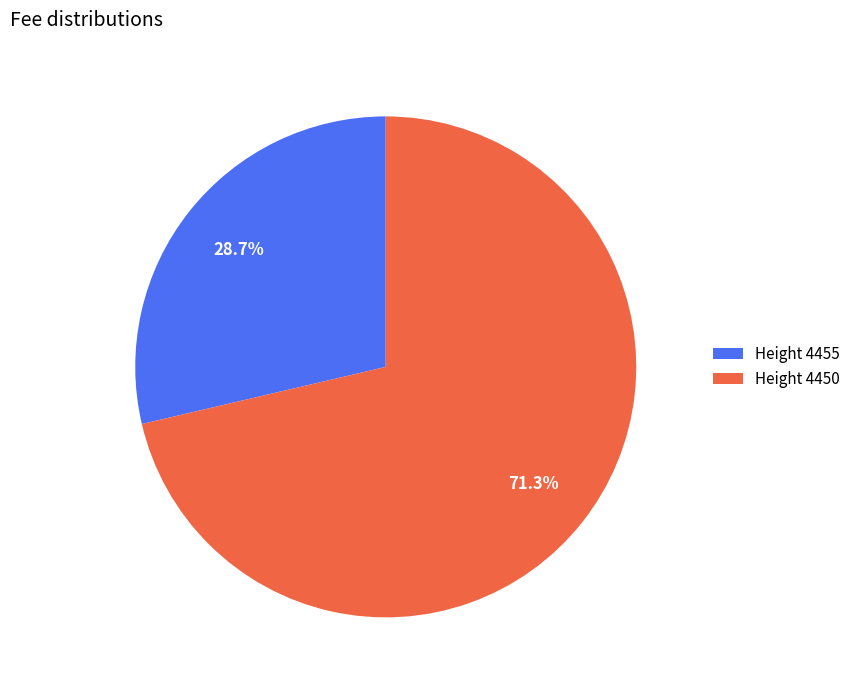

Which slice is the smallest?

Height 4455